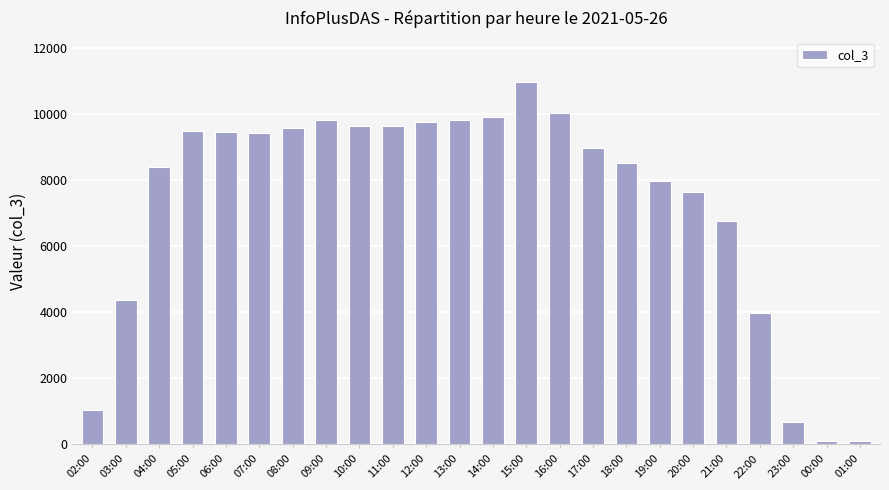

What is the difference between the values at 09:00 and 20:00?

2188